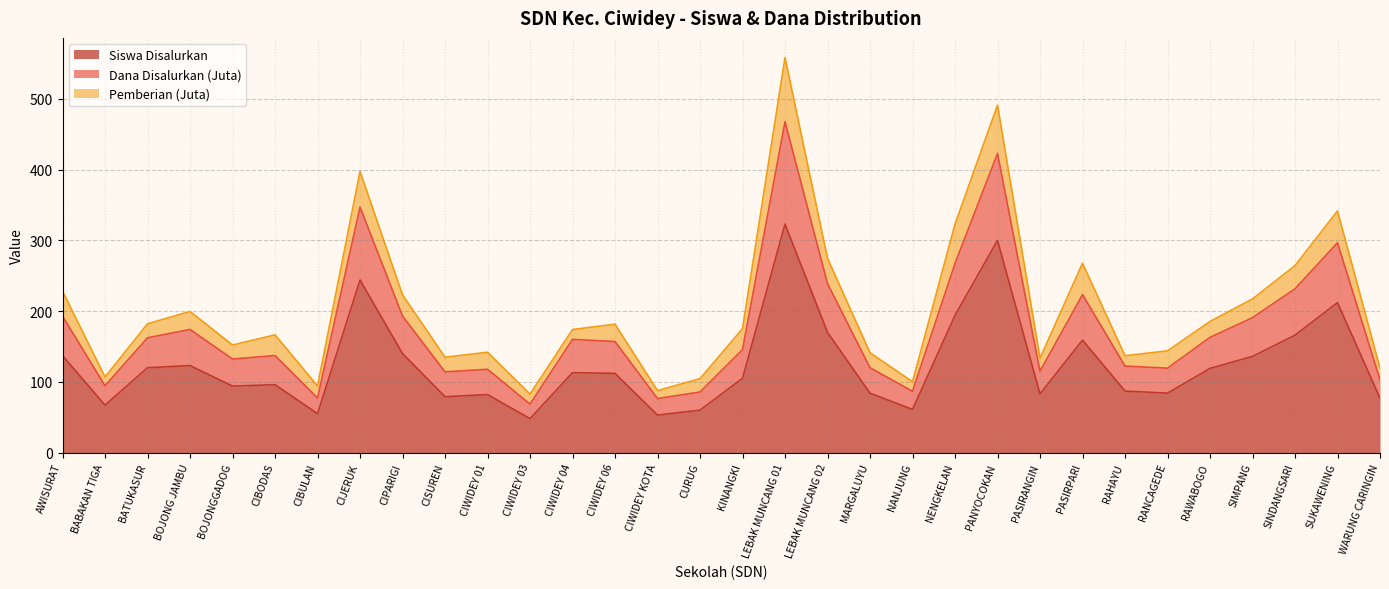

How many data points in Siswa Disalurkan are less than 112?

16